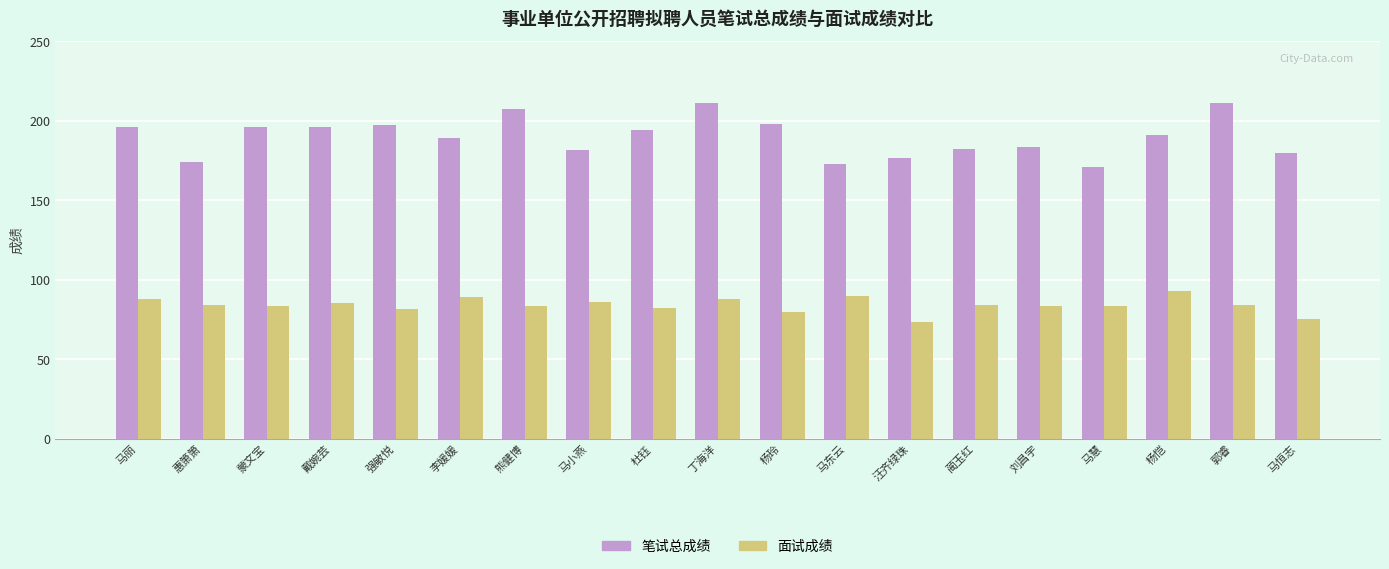

What is the lowest value of the 笔试总成绩 series?

171.0